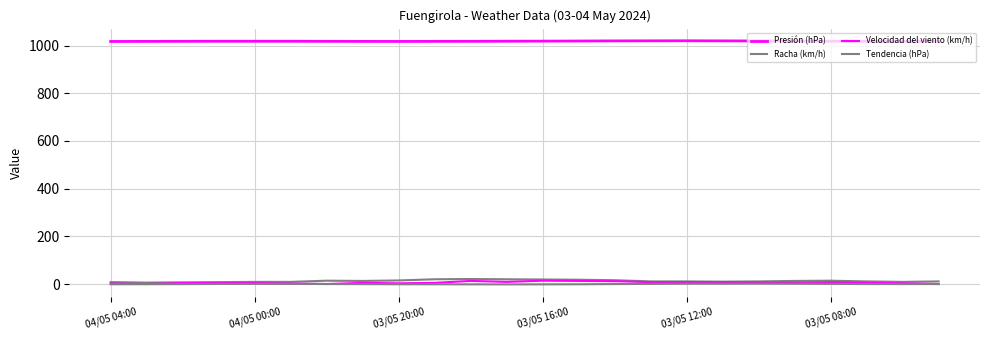

How many lines are shown in the chart?

4